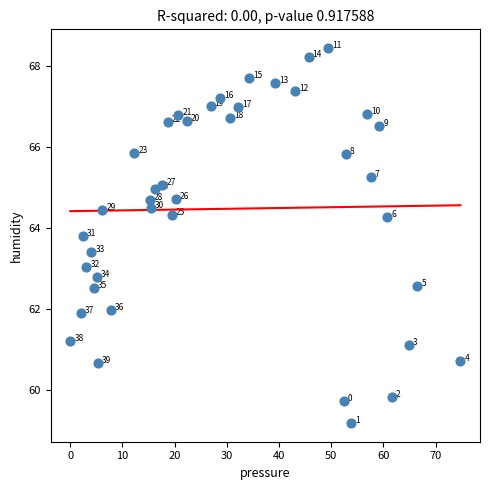

What Y value in the scatter plot is closest to 63?

63.0